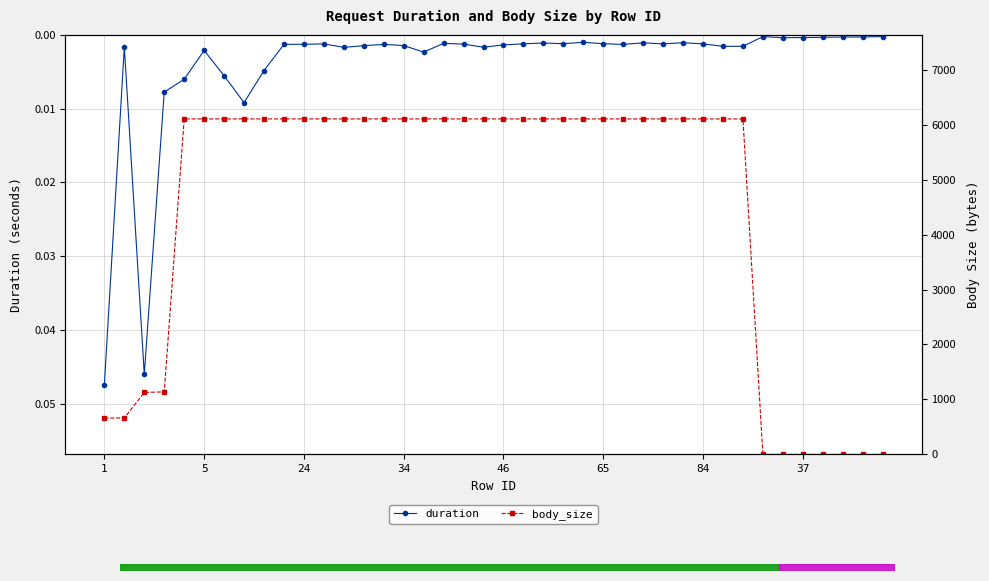

Reading right to left, extract all data points from this chart.

duration: 0.0	0.0	0.0	0.0	0.0	0.0	0.0	0.0	0.0	0.0	0.0	0.0	0.0	0.0	0.0	0.0	0.0	0.0	0.0	0.0	0.0	0.0	0.0	0.0	0.0	0.0	0.0	0.0	0.0	0.0	0.0	0.0	0.0	0.0	0.0	0.0	0.0	0.0	0.0	0.0
body_size: 0.0	0.0	0.0	0.0	0.0	0.0	0.0	6104.0	6104.0	6104.0	6104.0	6104.0	6104.0	6104.0	6104.0	6104.0	6104.0	6104.0	6104.0	6104.0	6104.0	6104.0	6104.0	6104.0	6104.0	6104.0	6104.0	6104.0	6104.0	6104.0	6104.0	6104.0	6104.0	6104.0	6104.0	6104.0	1138.0	1127.0	662.0	662.0